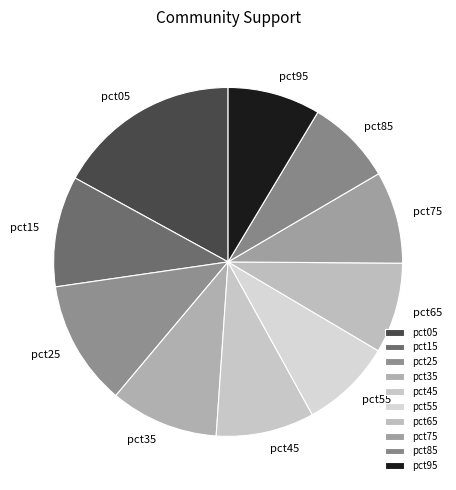

Combined, do pct75 and pct35 account for over 50%?

No